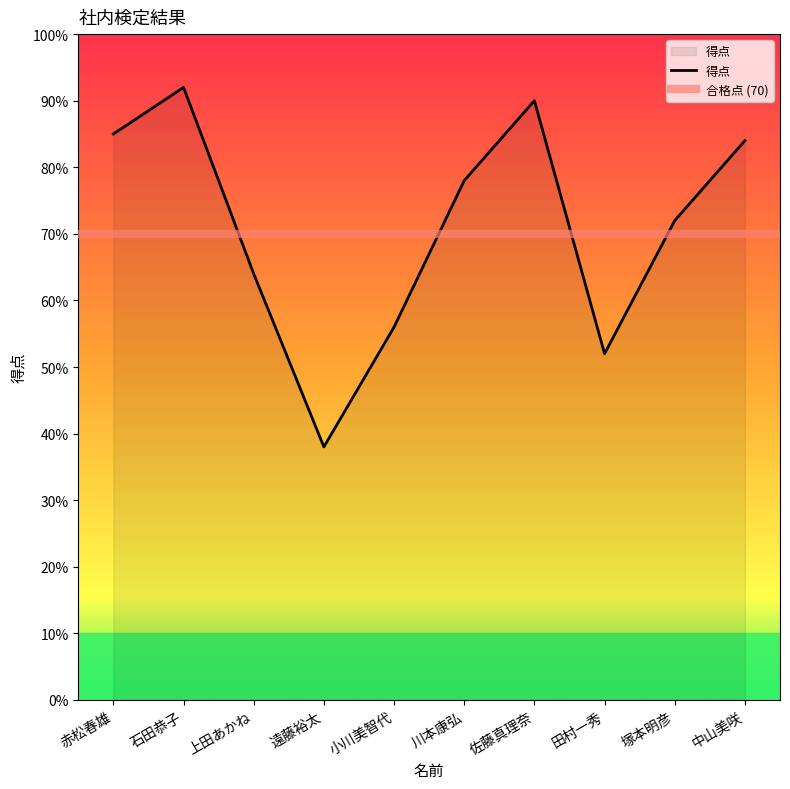

Rank the categories by value from lowest to highest.

遠藤裕太, 田村一秀, 小川美智代, 上田あかね, 塚本明彦, 川本康弘, 中山美咲, 赤松春雄, 佐藤真理奈, 石田恭子